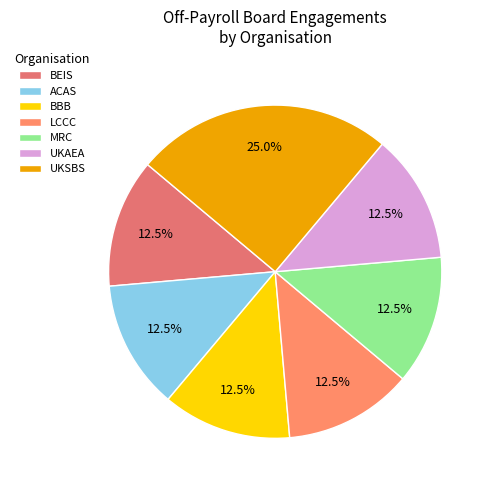

Which slice is the largest?

UKSBS